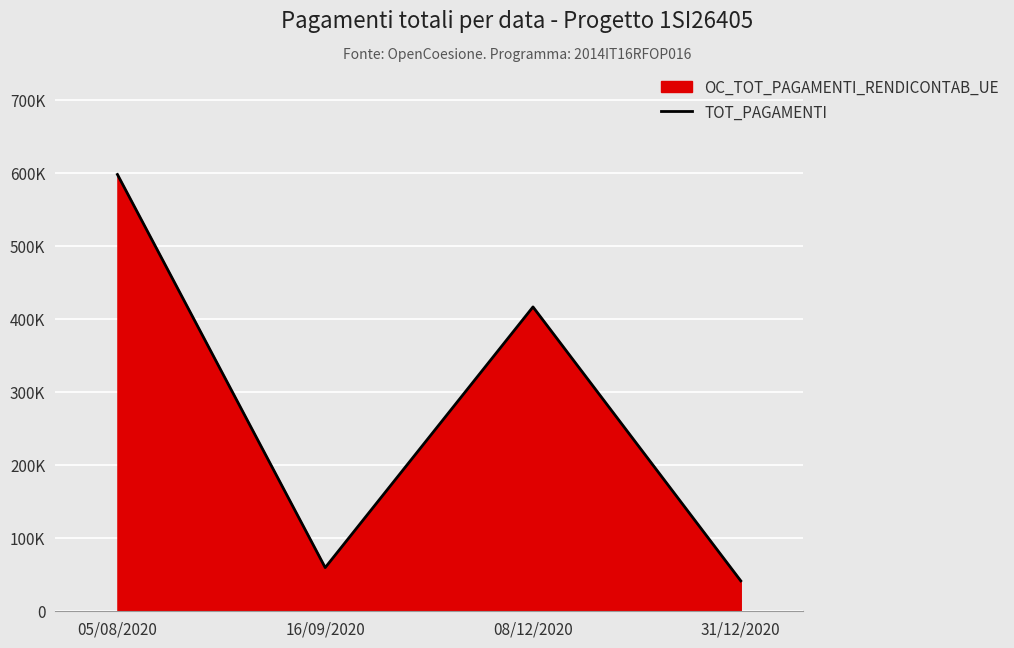

Rank the categories by value from highest to lowest.

05/08/2020, 08/12/2020, 16/09/2020, 31/12/2020